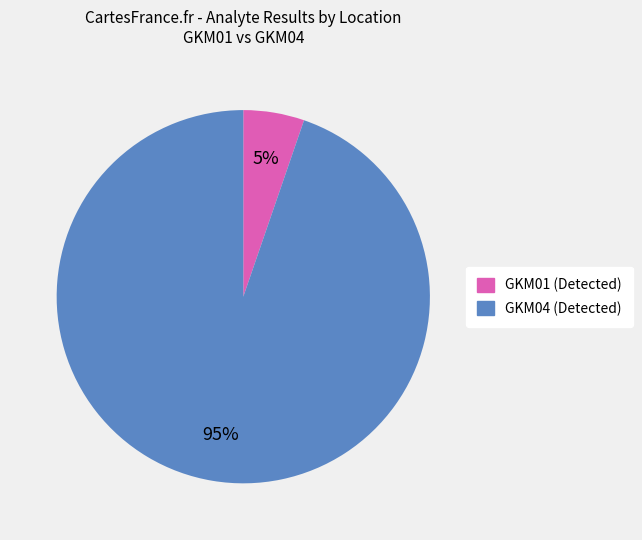

To the nearest percent, what is the average slice percentage?

50%